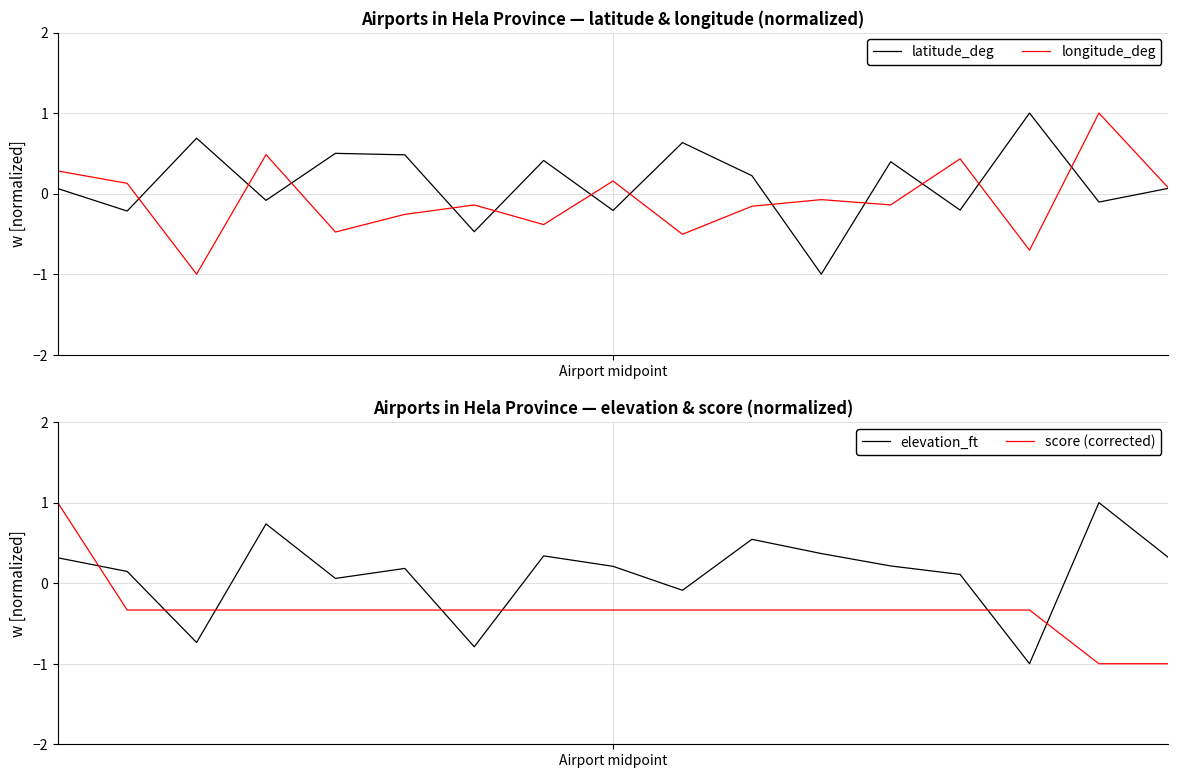

Is the value of elevation_ft at 2 greater than the value of longitude_deg at 11?

No